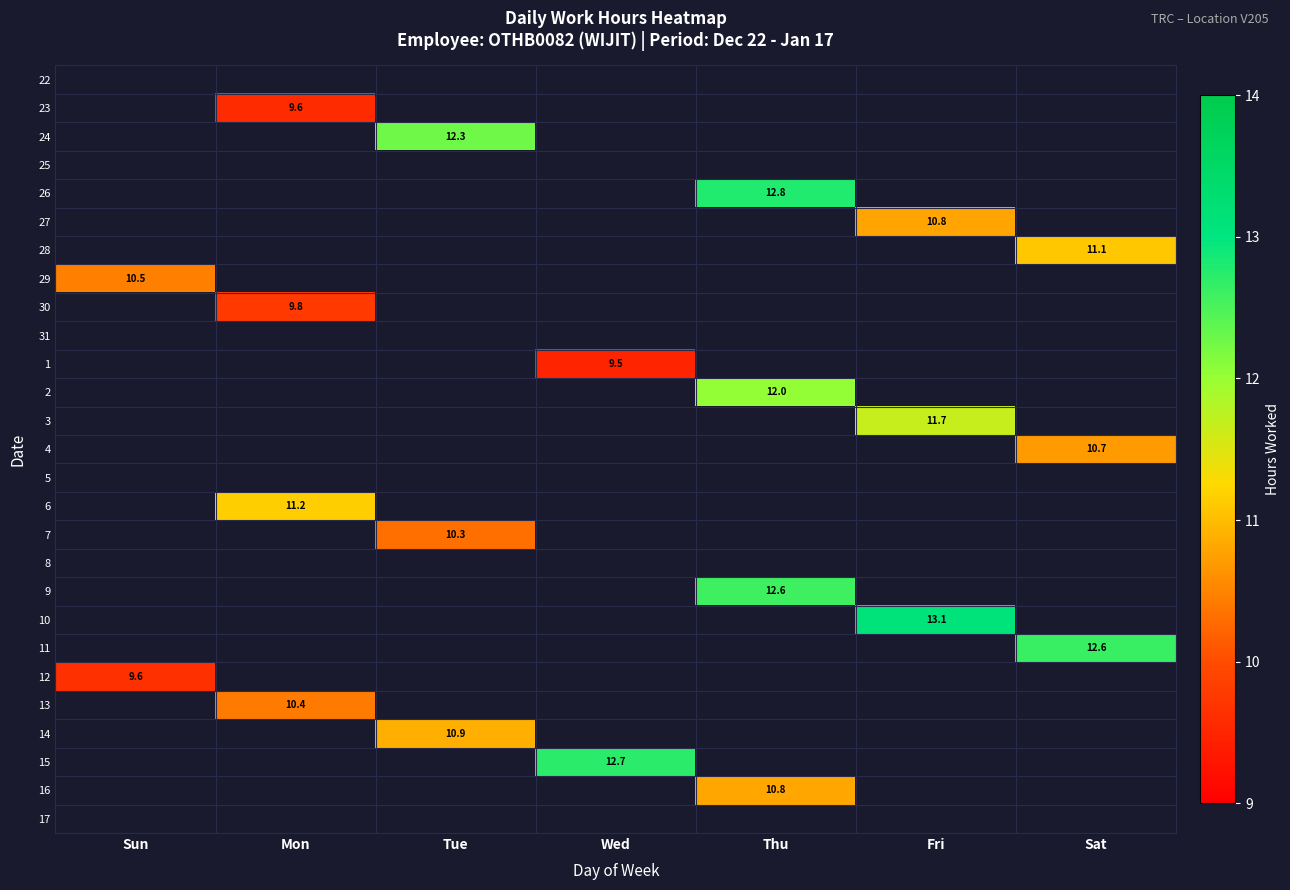

The 29 series shows -6.5 at Thu. True or false?

False